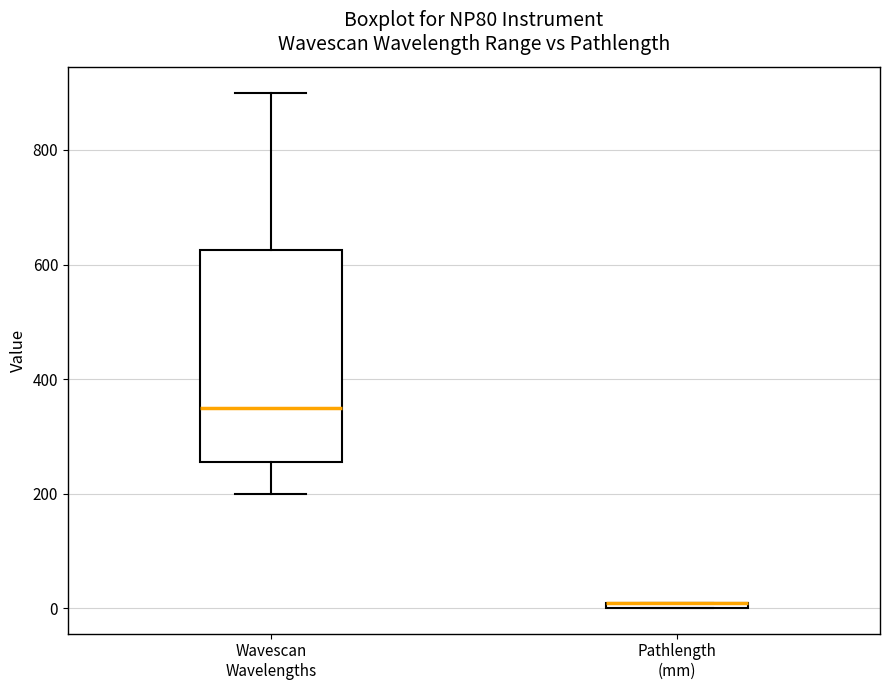

Which box is the tallest, from its lower edge to its upper edge?

Wavescan Wavelengths